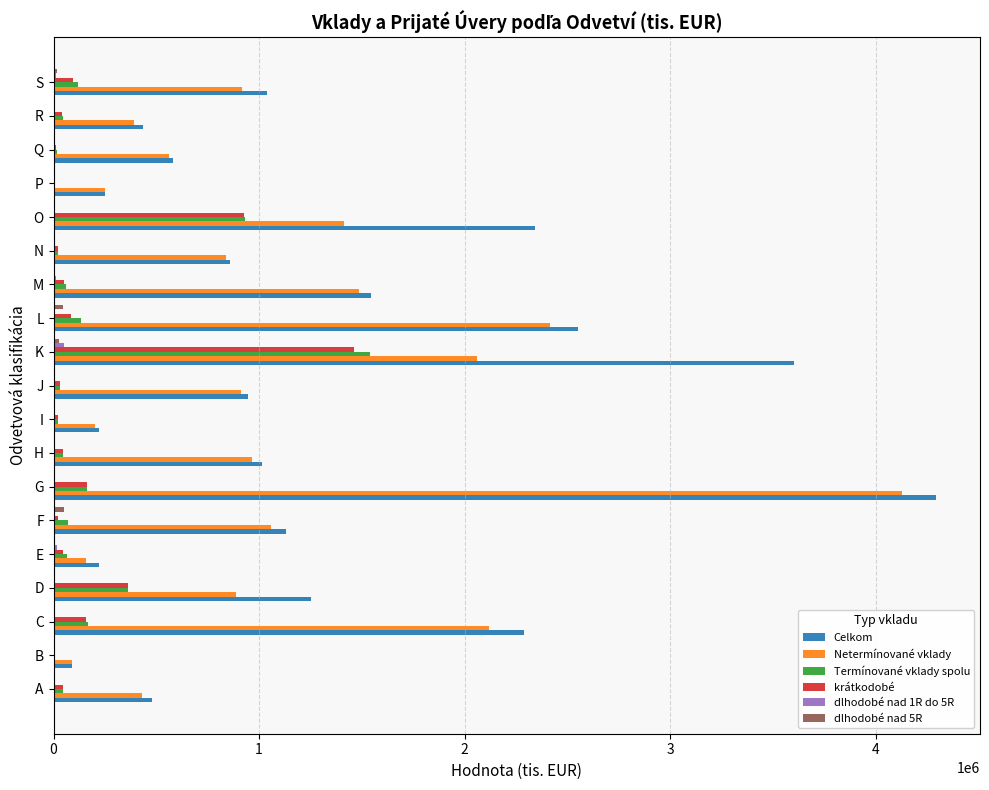

Is the value of dlhodobé nad 1R do 5R at H greater than the value of Celkom at K?

No